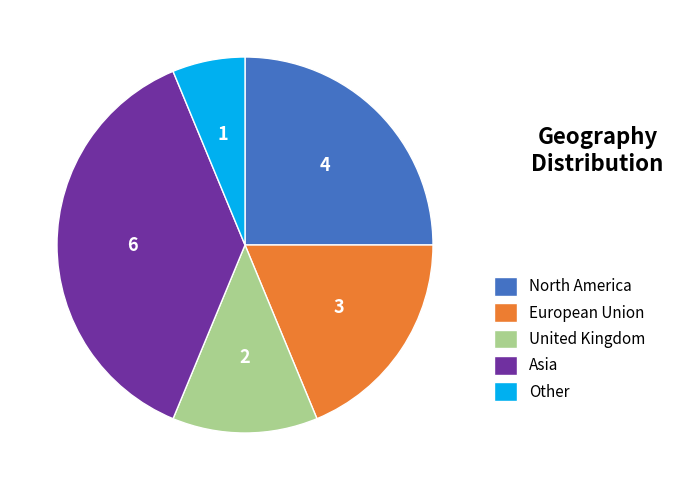

Combined, do United Kingdom and Other account for over 50%?

No